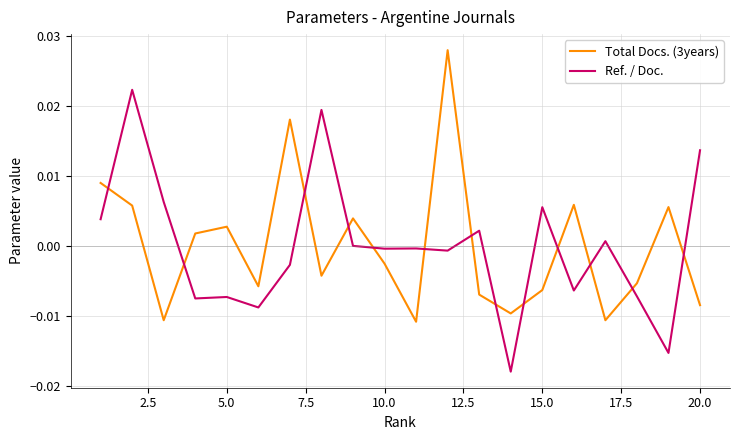

Does the chart have visible grid lines?

Yes